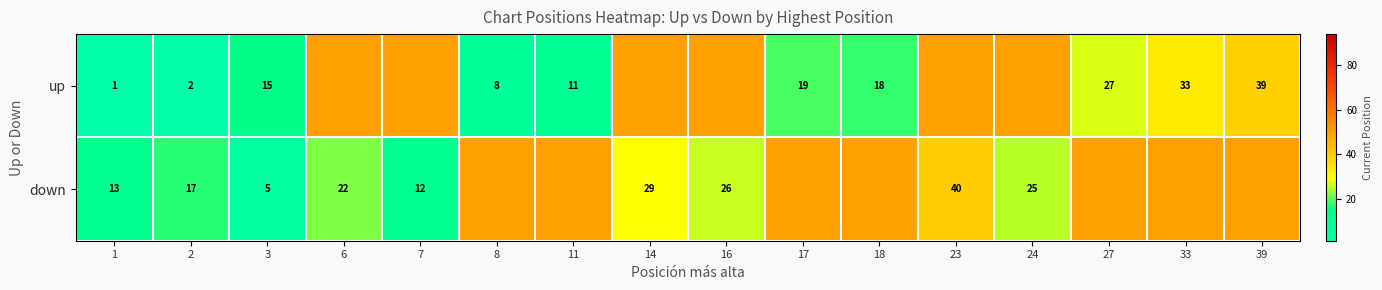

Is the value of up at 1 greater than the value of down at 14?

No